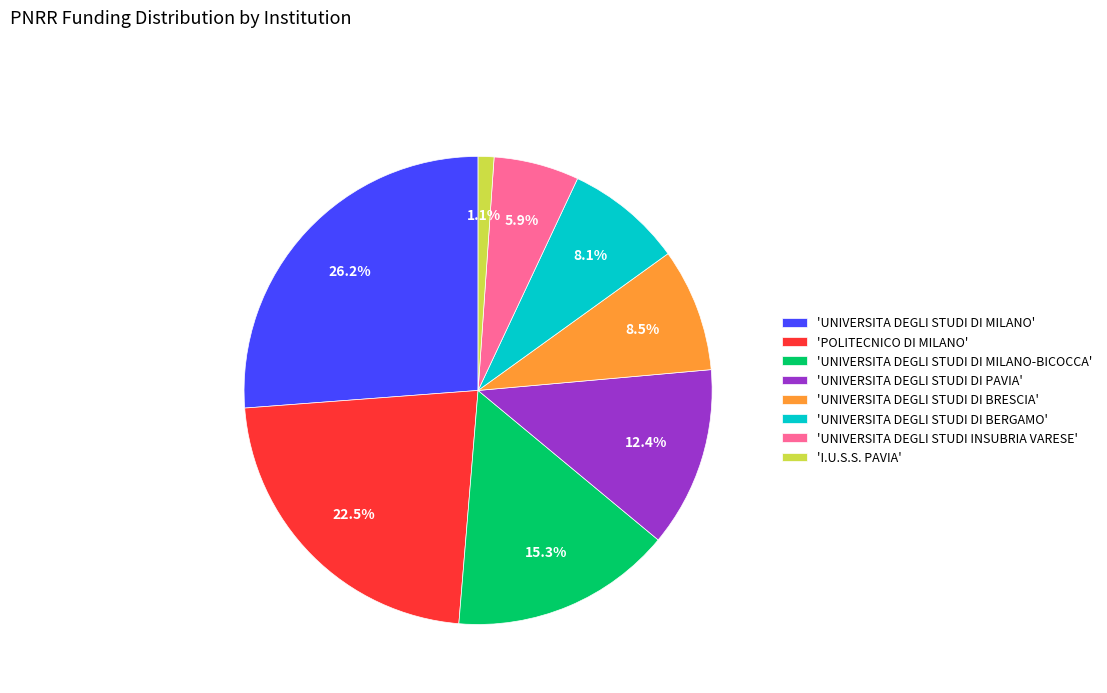

Between 'UNIVERSITA DEGLI STUDI DI MILANO-BICOCCA' and 'I.U.S.S. PAVIA', which is larger?

'UNIVERSITA DEGLI STUDI DI MILANO-BICOCCA'